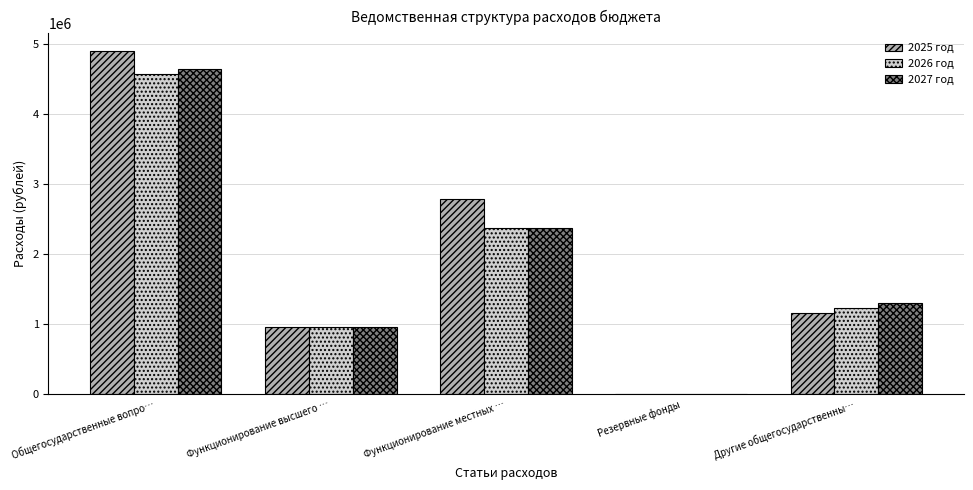

What are all the series names shown in the legend?

2025 год, 2026 год, 2027 год